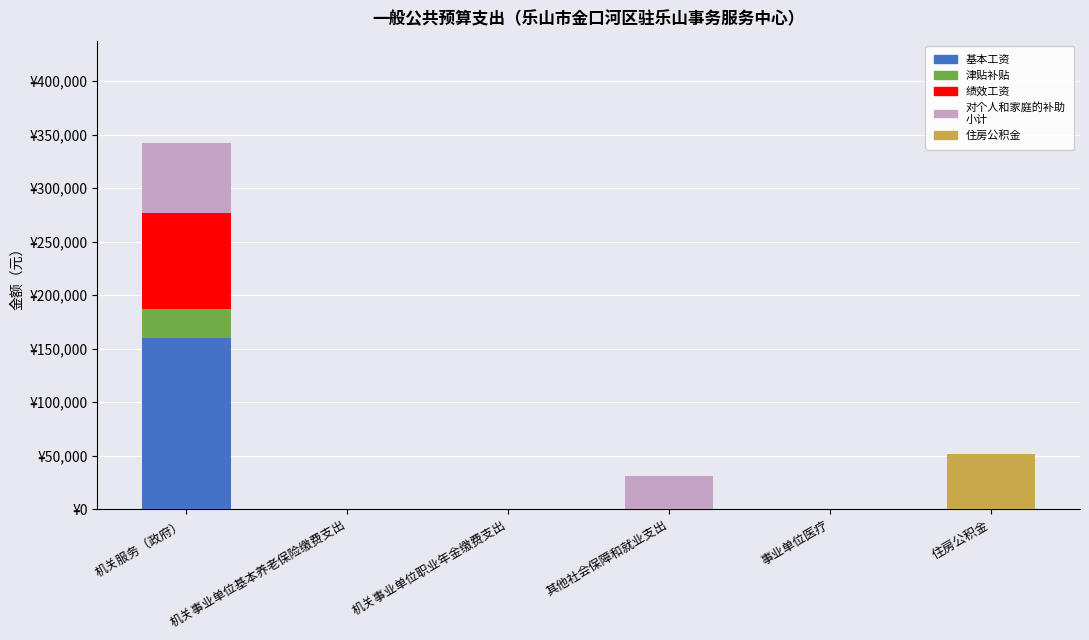

Are the bars grouped side by side (vs. stacked)?

No